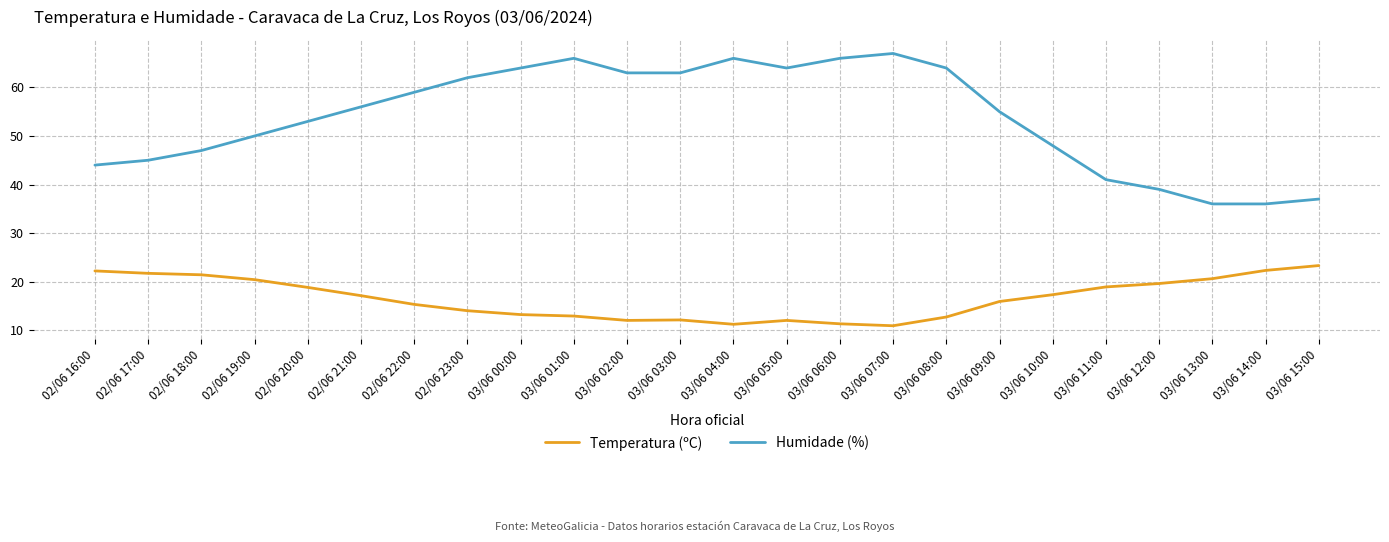

The Humidade (%) series shows 25.6 at 03/06 11:00. True or false?

False